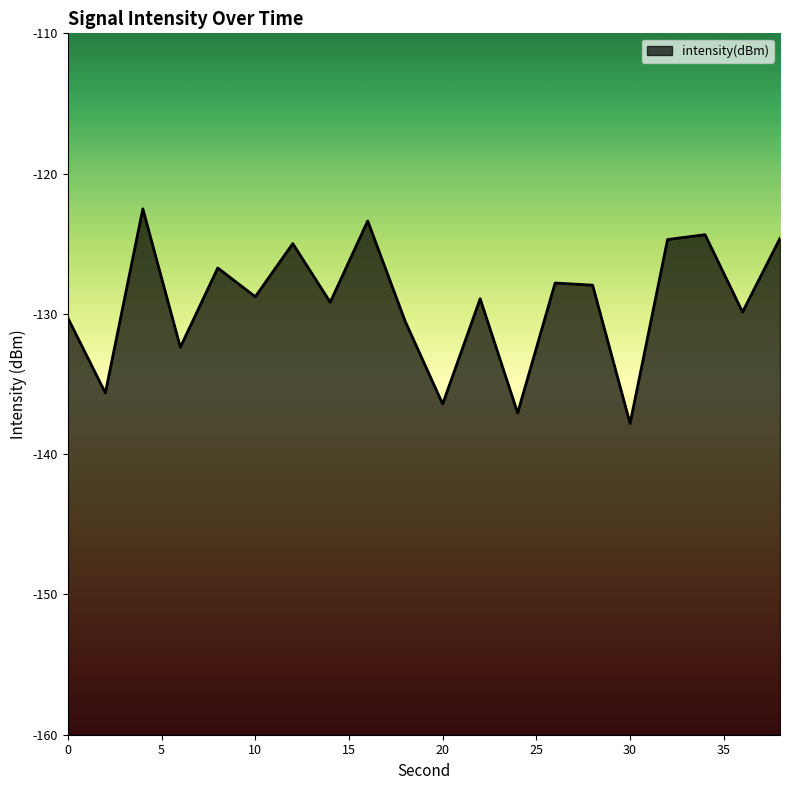

What is the difference between the maximum and minimum values?

15.3